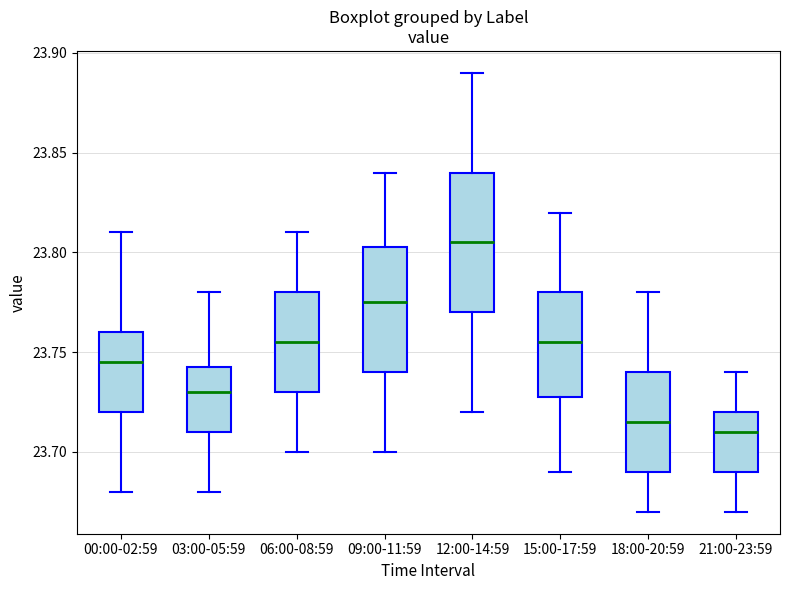

Reading left to right, transcribe this box plot: for each box, give where its median line is, the range the box spans, and where its two whiskers end, as read against the y-axis. The values are not printed on the chart, so give them approximately, as read against the axis.

00:00-02:59: median 23.745, box 23.720 to 23.760, whiskers 23.680 to 23.810
03:00-05:59: median 23.730, box 23.710 to 23.745, whiskers 23.680 to 23.780
06:00-08:59: median 23.755, box 23.730 to 23.780, whiskers 23.700 to 23.810
09:00-11:59: median 23.775, box 23.740 to 23.805, whiskers 23.700 to 23.840
12:00-14:59: median 23.805, box 23.770 to 23.840, whiskers 23.720 to 23.890
15:00-17:59: median 23.755, box 23.730 to 23.780, whiskers 23.690 to 23.820
18:00-20:59: median 23.715, box 23.690 to 23.740, whiskers 23.670 to 23.780
21:00-23:59: median 23.710, box 23.690 to 23.720, whiskers 23.670 to 23.740